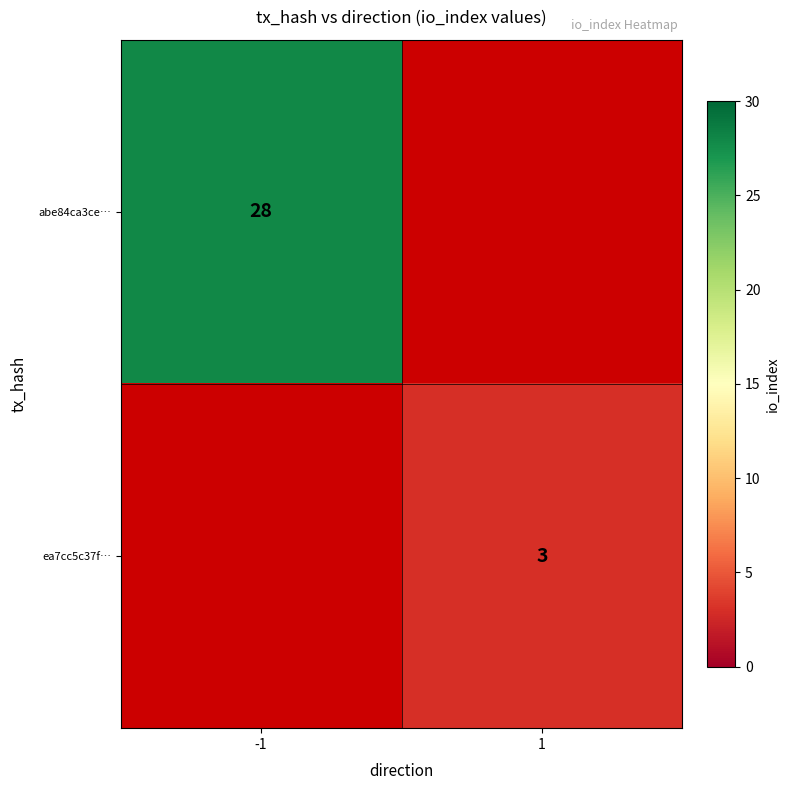

How many categories are shown in the chart?

2